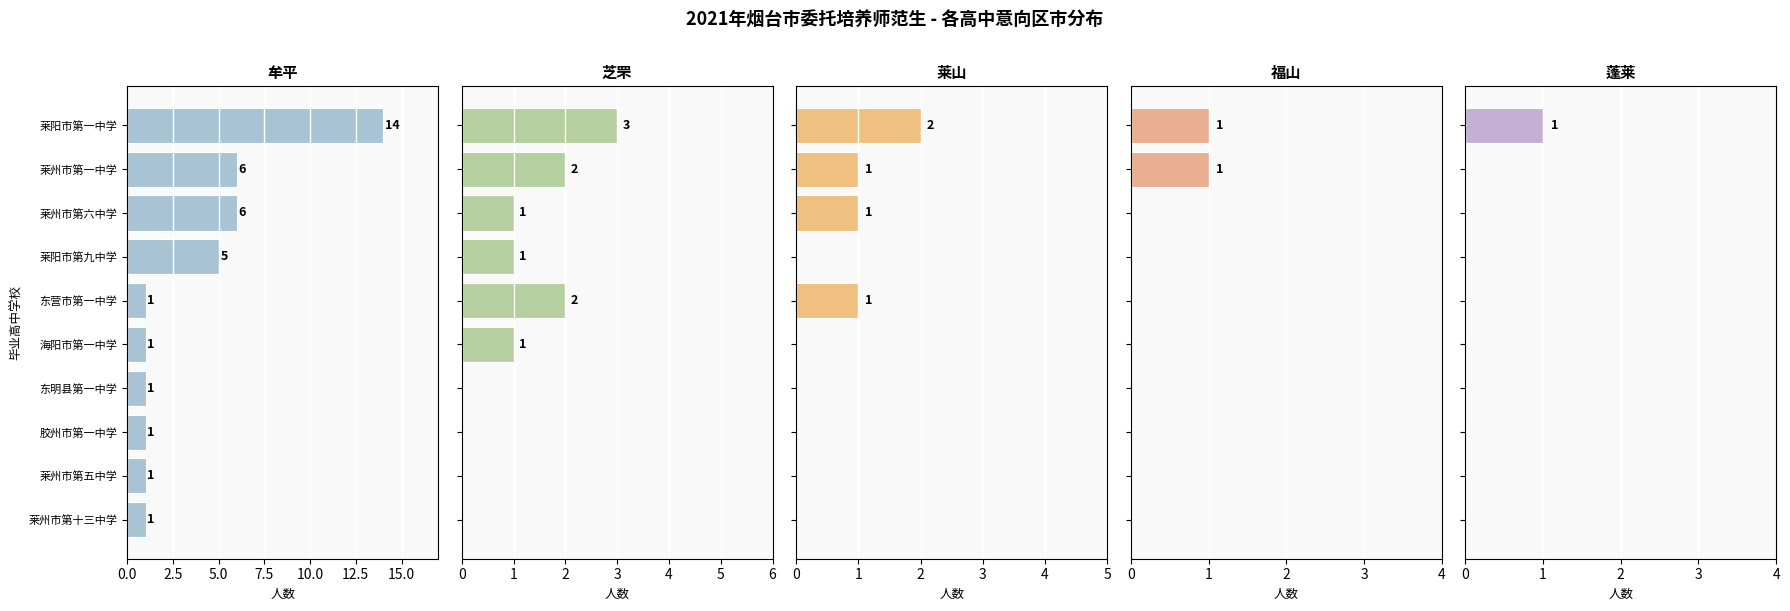

At how many categories does at least one series exceed 3?

4